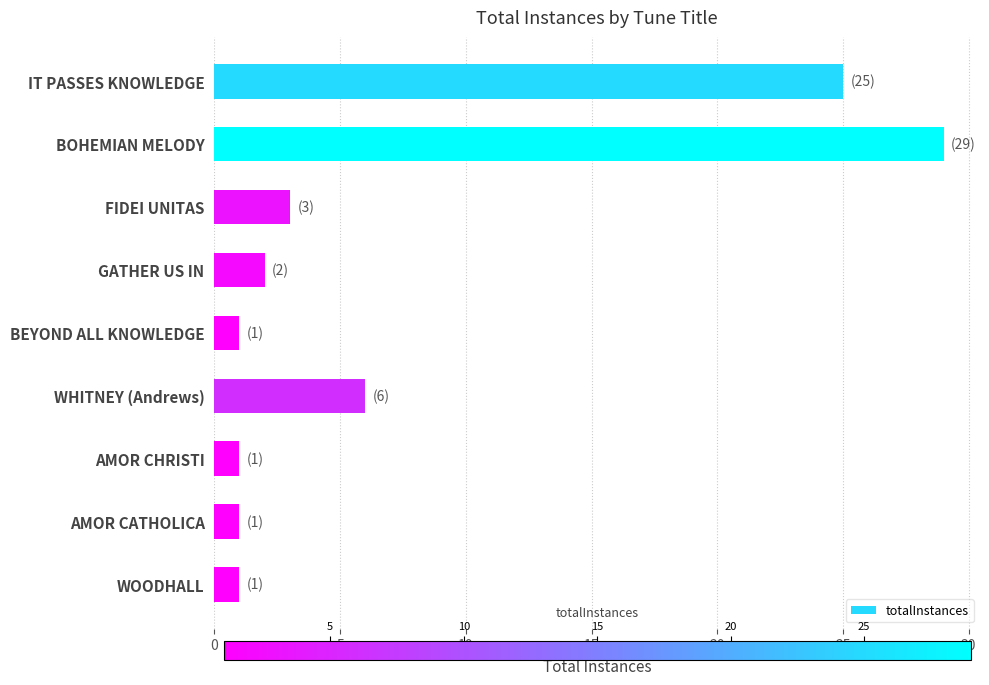

The value at AMOR CHRISTI is 1. True or false?

True